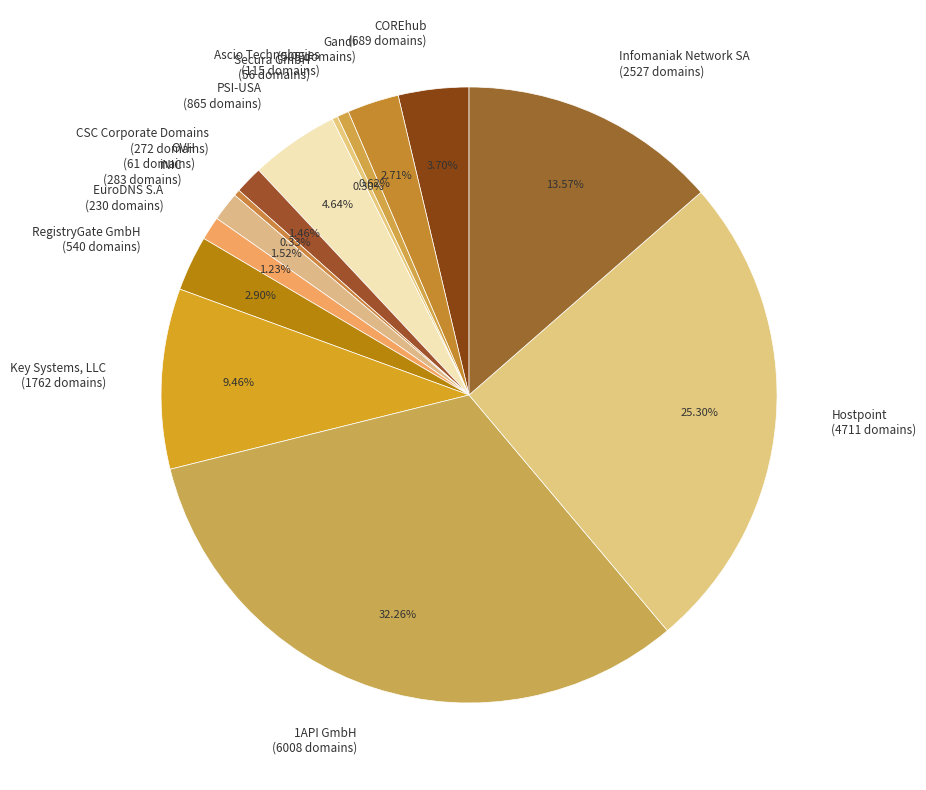

Rank the categories by value from highest to lowest.

1API GmbH, Hostpoint, Infomaniak Network SA, Key Systems, LLC, PSI-USA, COREhub, RegistryGate GmbH, Gandi, iNIC, CSC Corporate Domains, EuroDNS S.A, Ascio Technologies, OVH, Secura GmbH